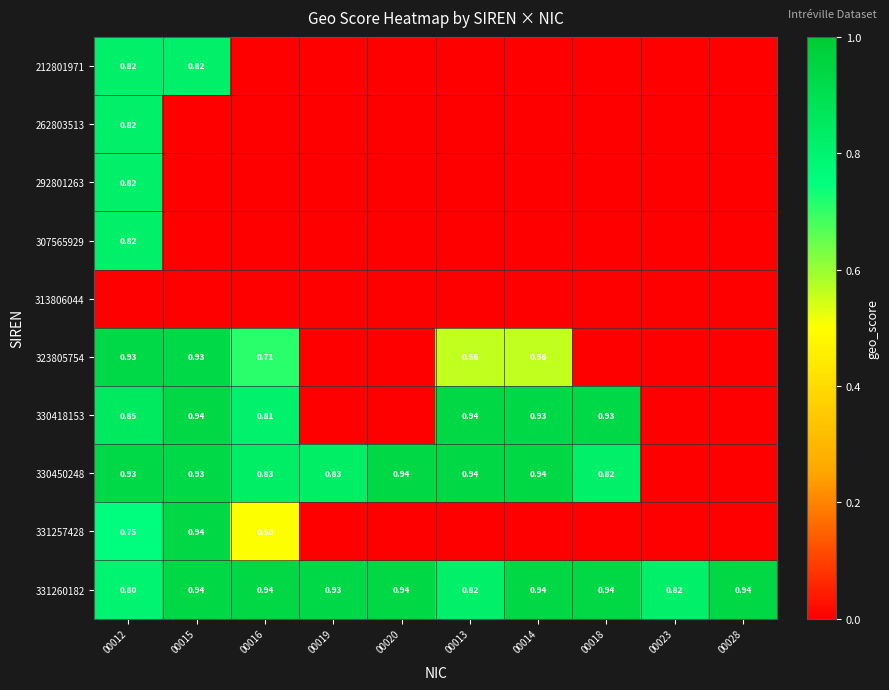

Is the value of 331260182 at 00019 greater than the value of 323805754 at 00013?

Yes